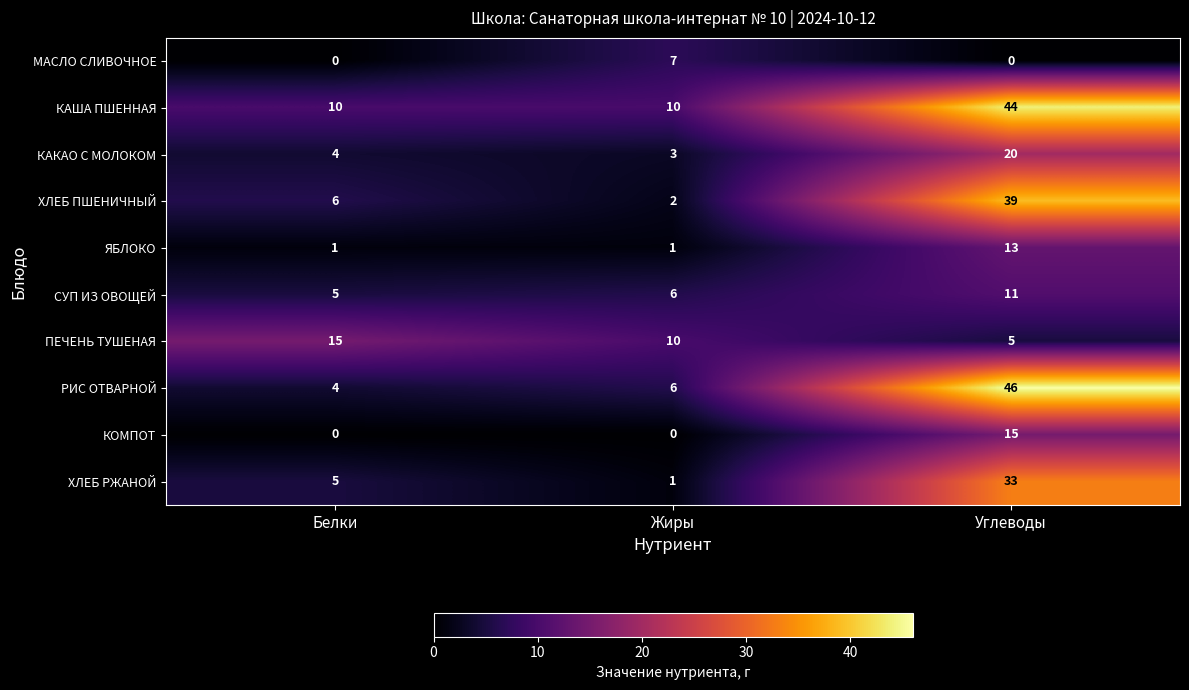

Which series has the largest range (max minus min)?

РИС ОТВАРНОЙ